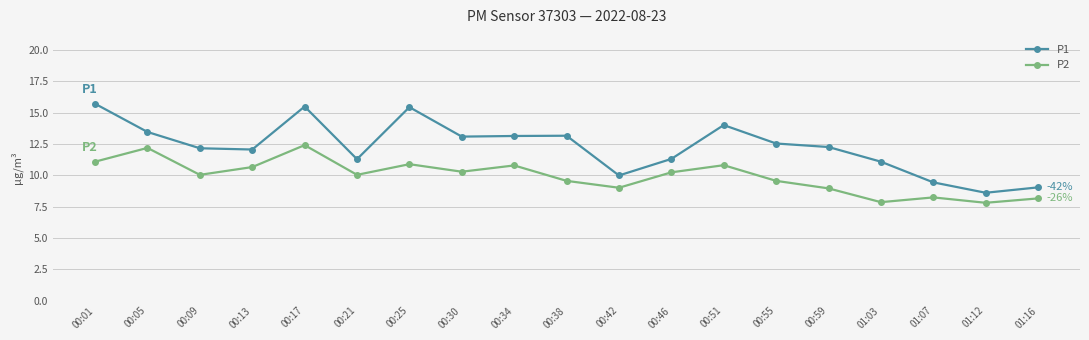

Is it true that P1 equals 13.1 at 00:30?

True